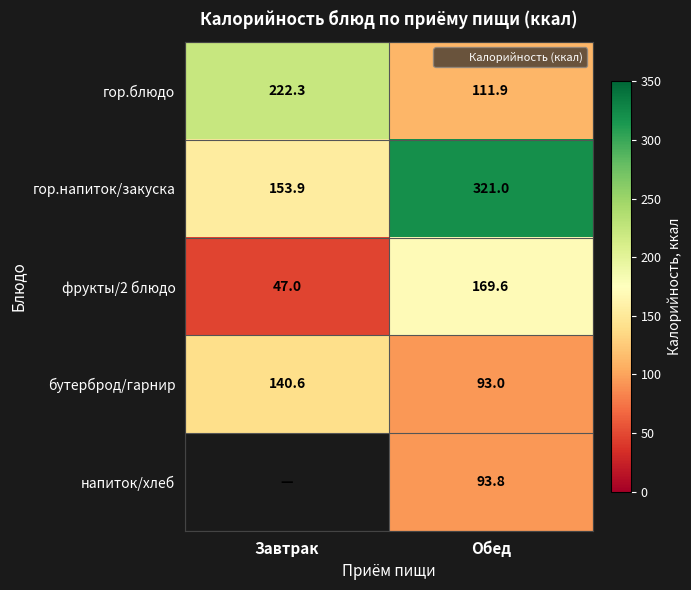

What is the total value across all series at Обед?

789.3